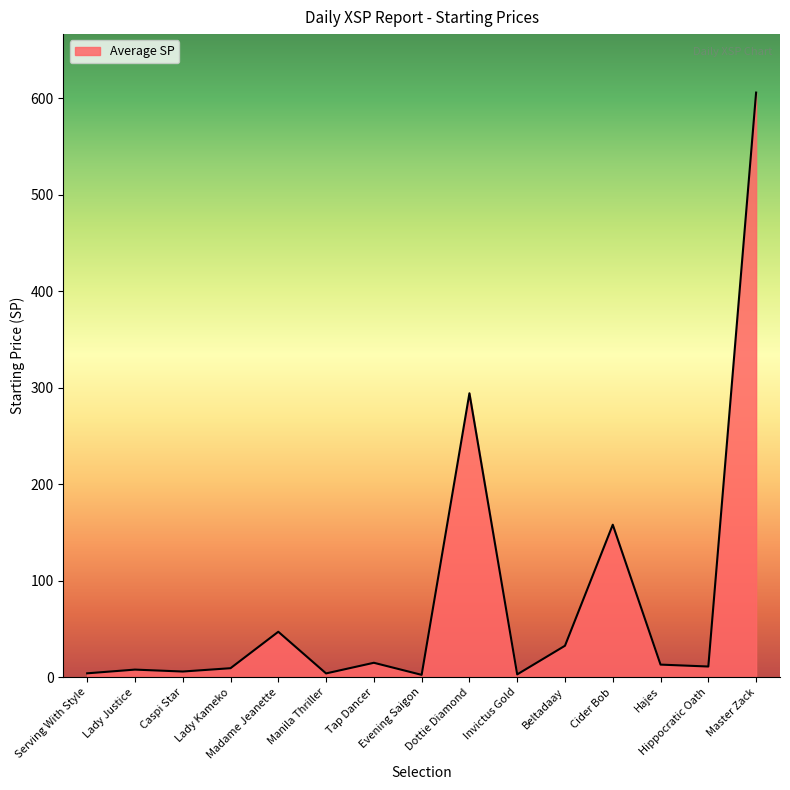

Does the chart have visible grid lines?

No